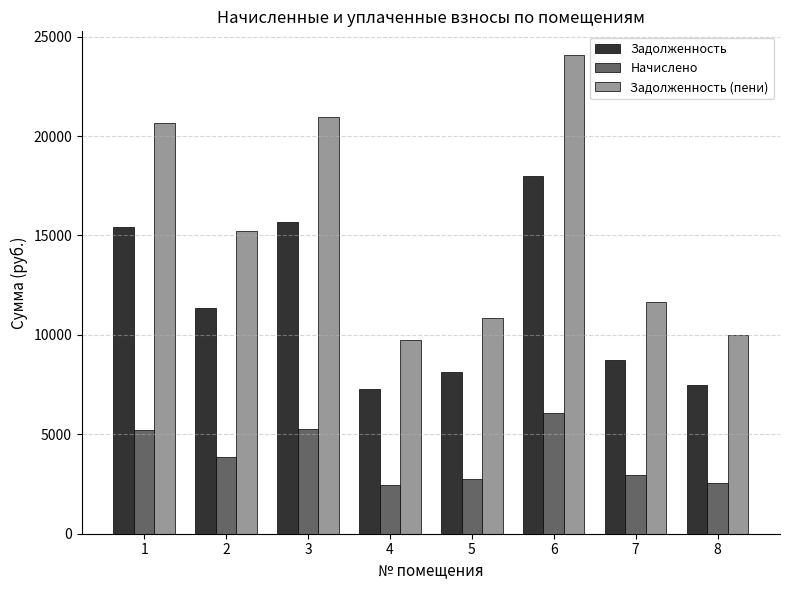

At 5, list the series in order from smallest to largest.

Начислено, Задолженность, Задолженность (пени)